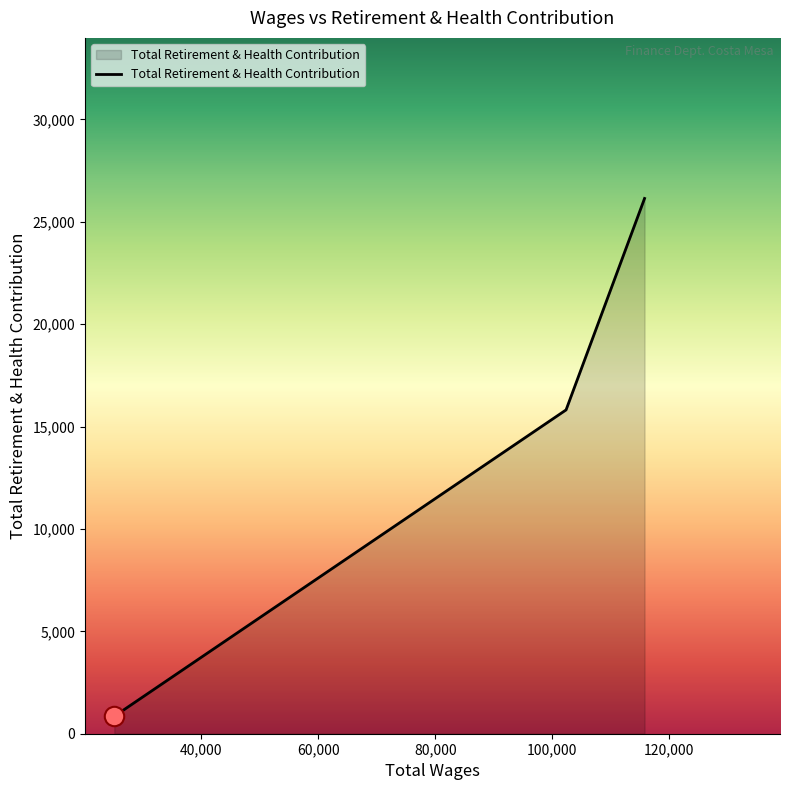

What is the greatest value displayed?

26143